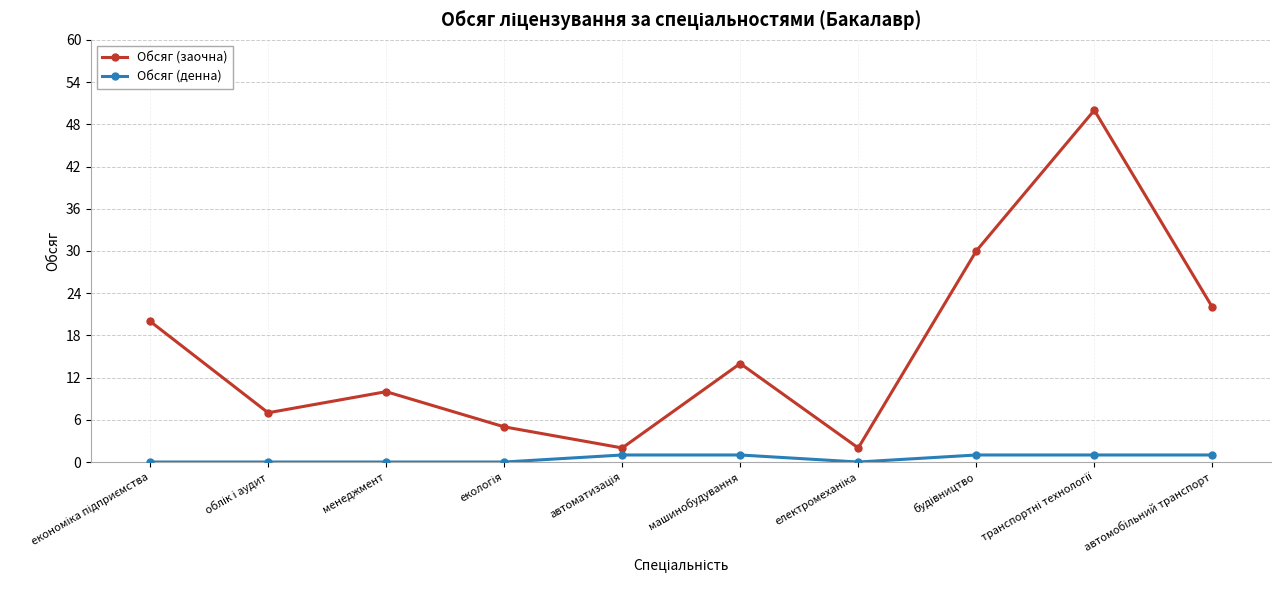

Which series has the largest range (max minus min)?

Обсяг (заочна)